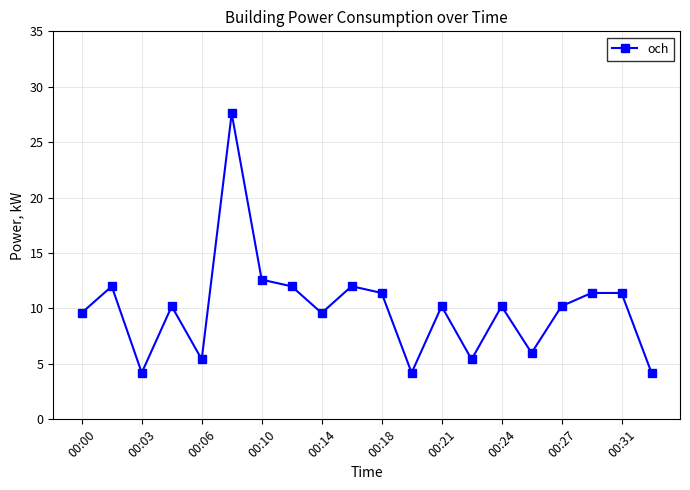

What is the value of the 3rd point from the left?

4.2